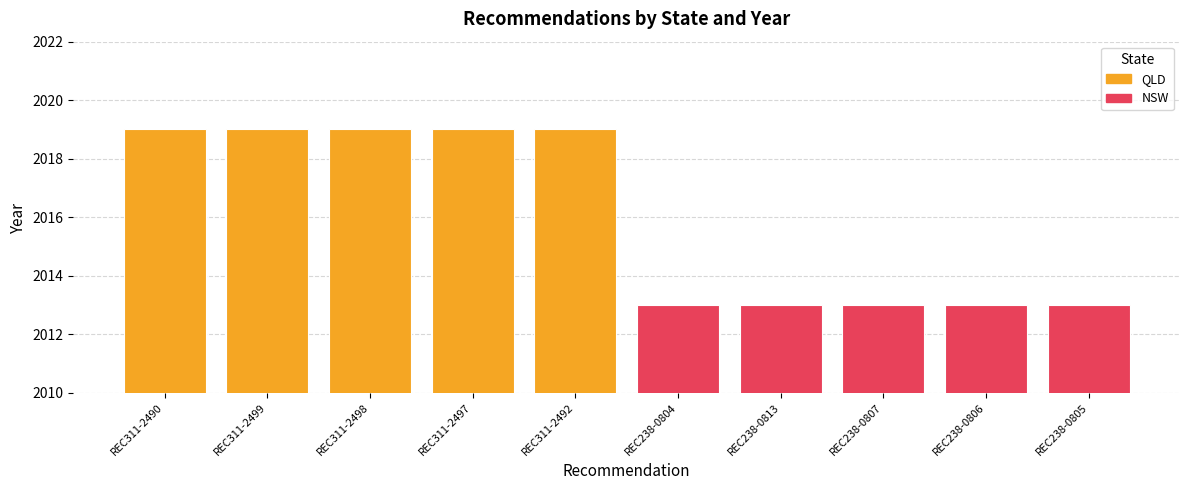

Is it true that QLD equals 2019 at REC311-2499?

True